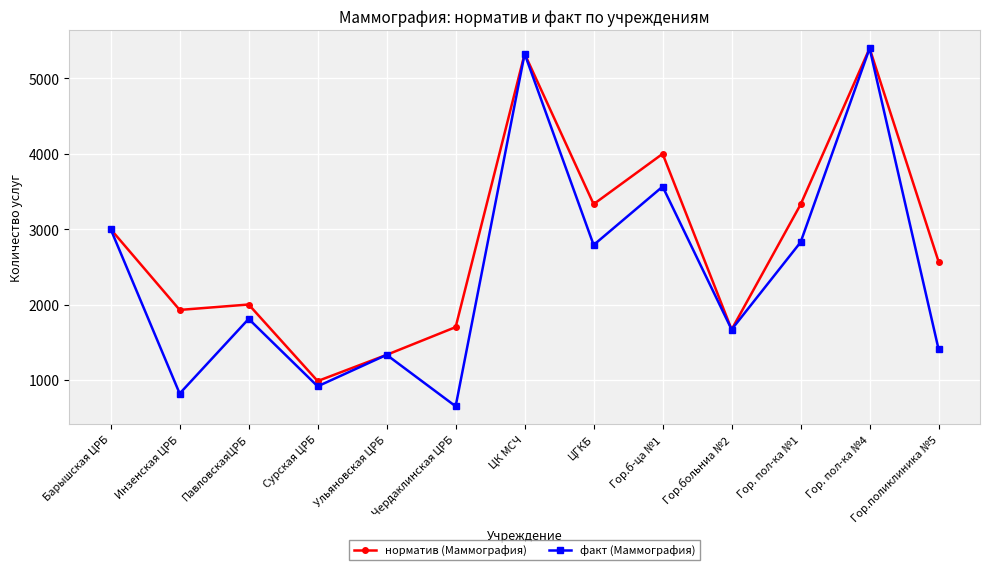

Rank the series at ПавловскаяЦРБ from lowest to highest value.

факт (Маммография), норматив (Маммография)